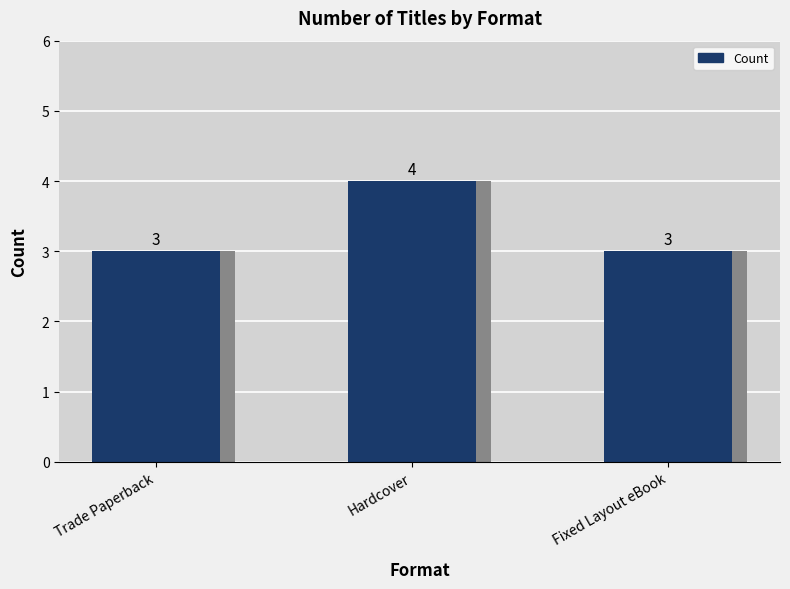

What is the sum of all values?

10